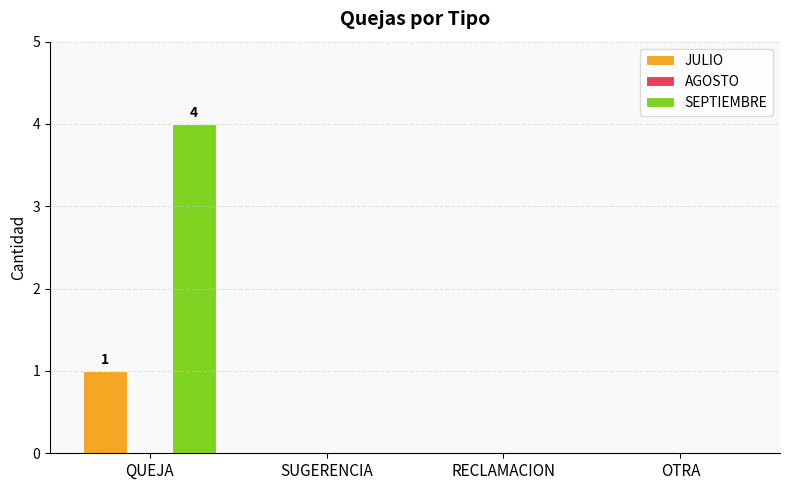

Reading left to right, extract all data points from this chart.

JULIO: QUEJA=1	SUGERENCIA=0	RECLAMACION=0	OTRA=0
SEPTIEMBRE: QUEJA=4	SUGERENCIA=0	RECLAMACION=0	OTRA=0